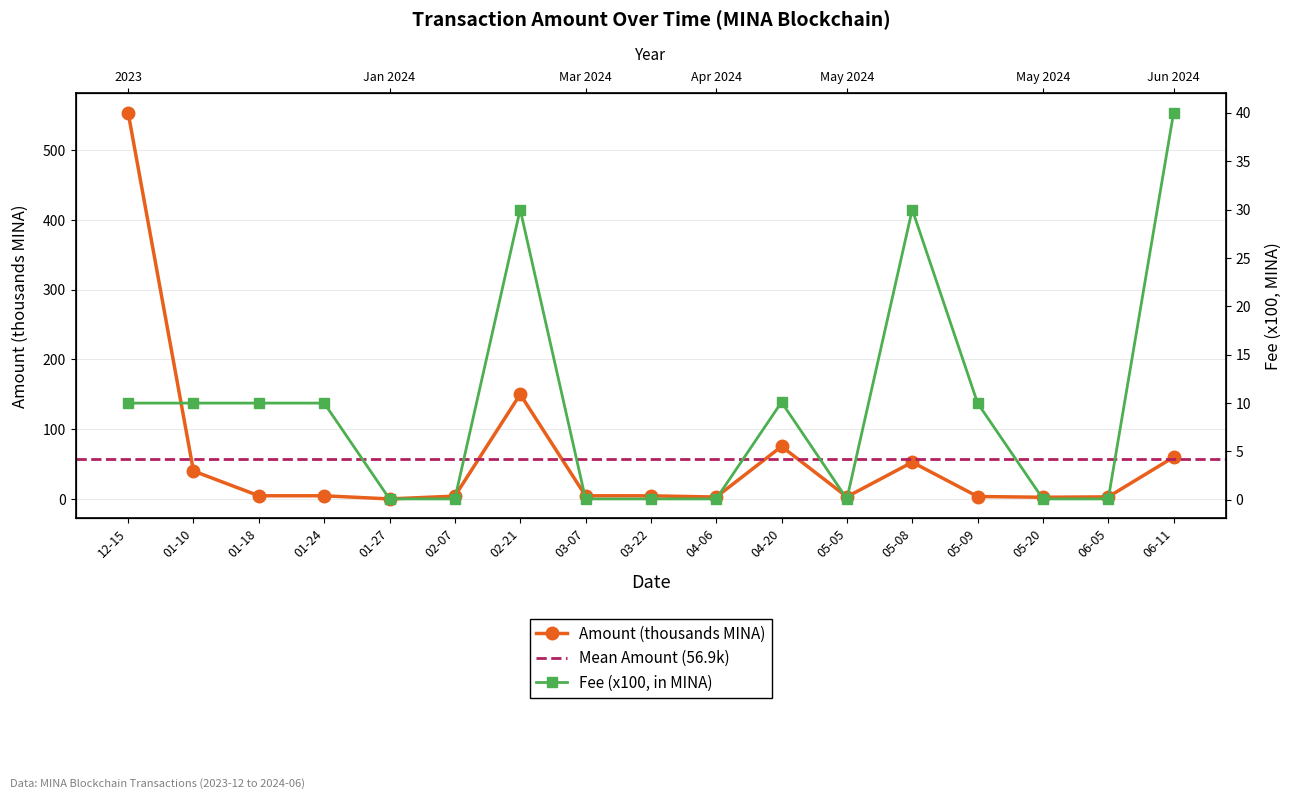

What is the difference between the maximum and minimum values?

553.7